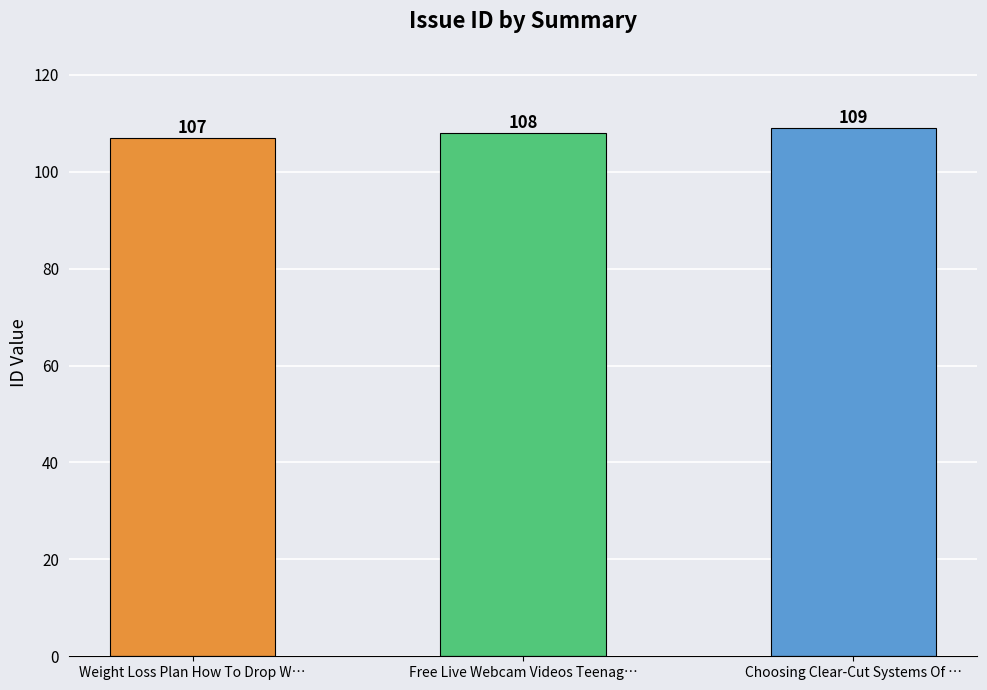

Read the value at Free Live Webcam Videos Teenag….

108